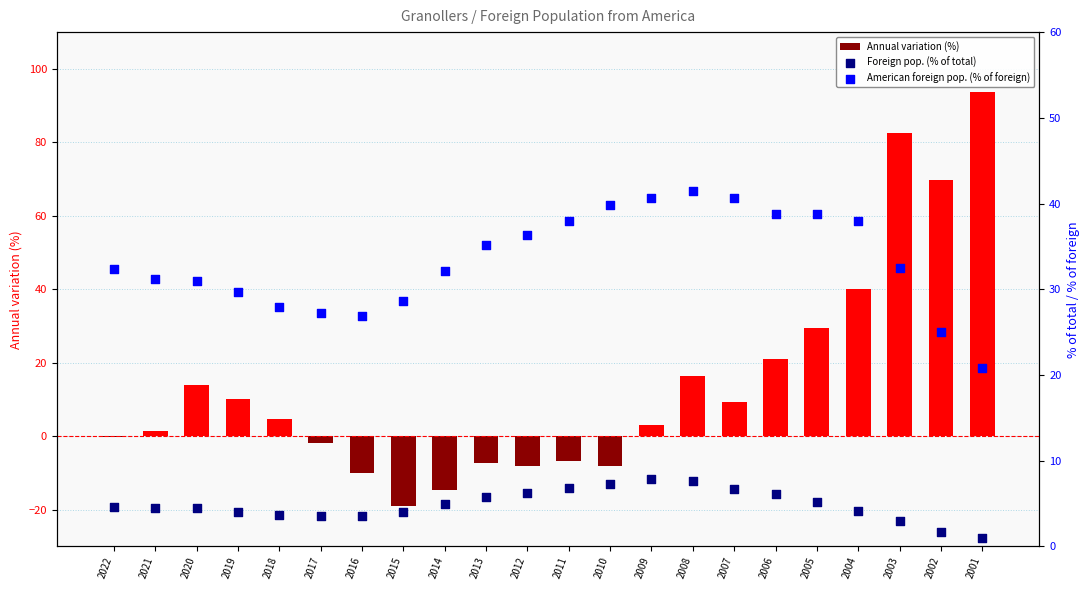

Which series has the largest total across all categories?

American foreign pop. (% of foreign)